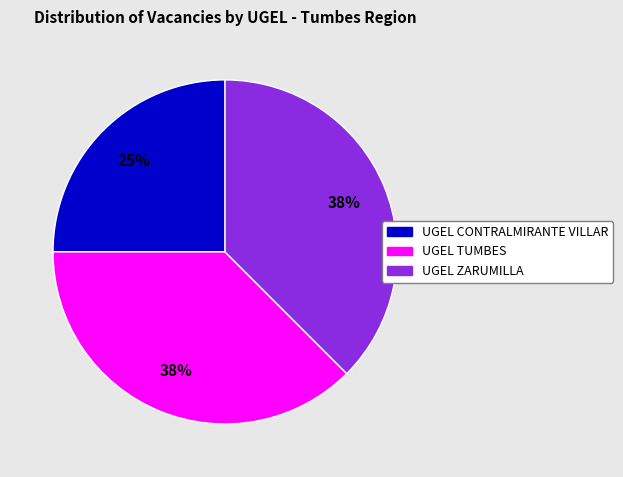

Combined, do UGEL ZARUMILLA and UGEL TUMBES account for over 50%?

Yes